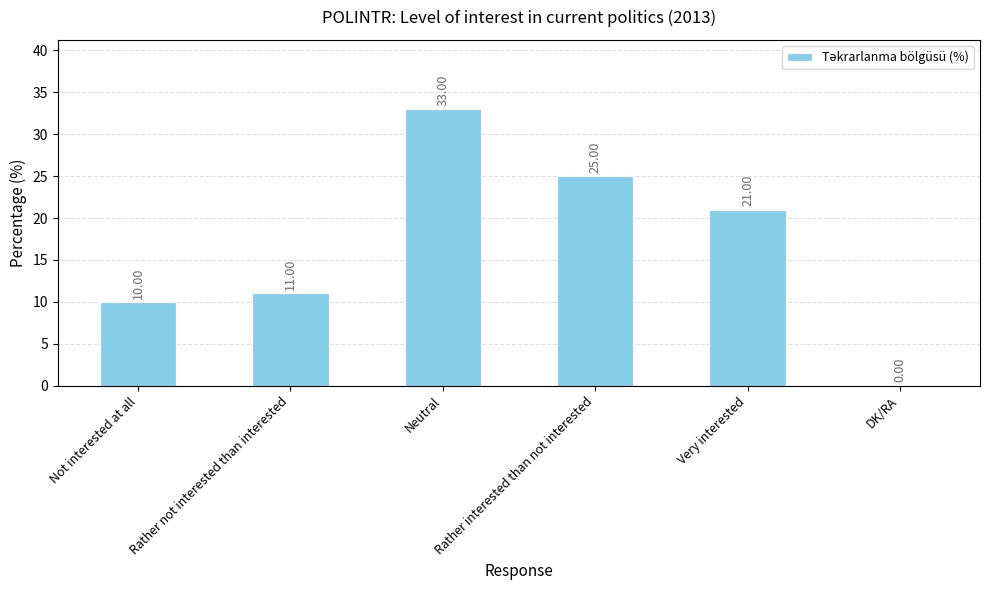

What is the sum of all values?

100